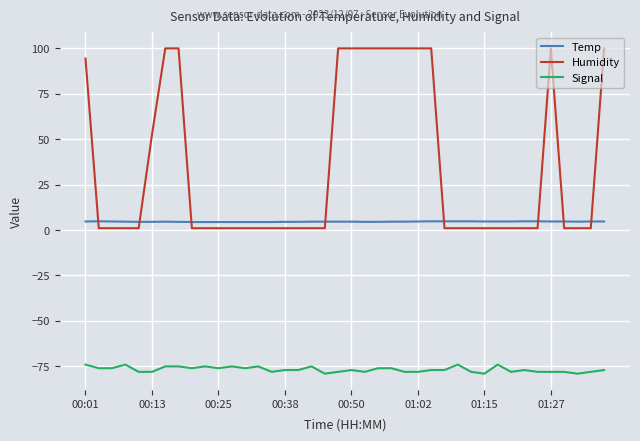

What is the maximum value for Humidity?

99.9